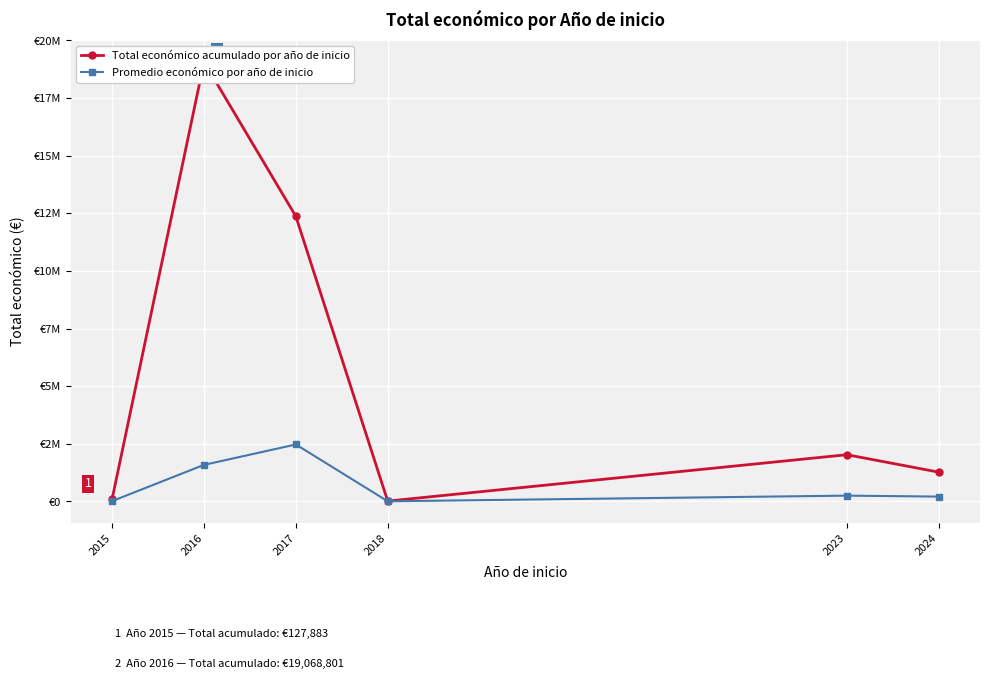

What is the highest value of the Total económico acumulado por año de inicio series?

19068801.0